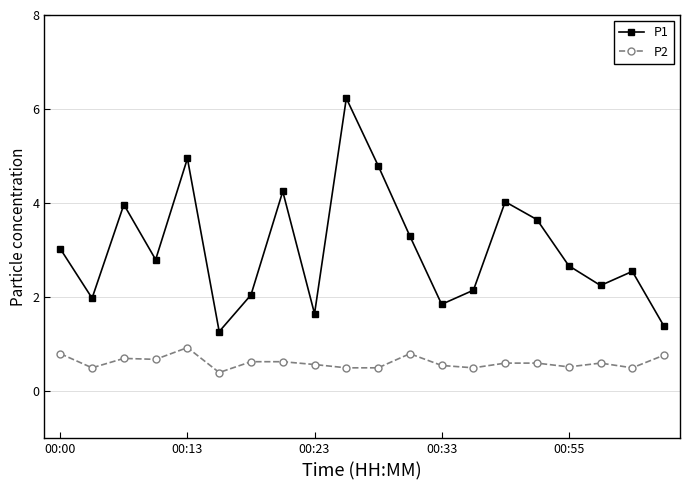

True or false: P2 and P1 cross at least once.

False